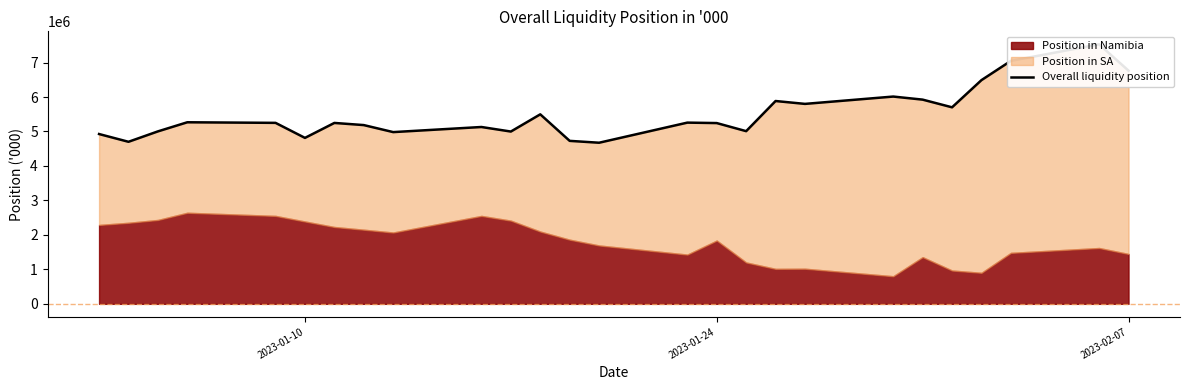

What is the smallest value displayed?

4673439.1